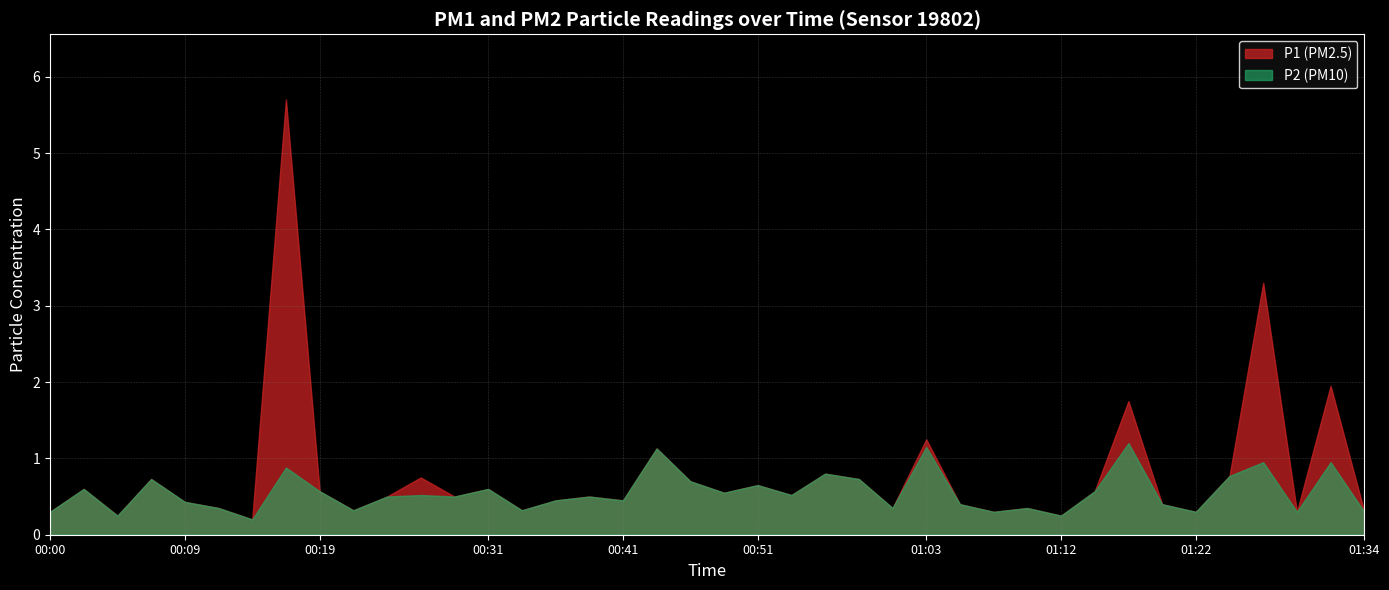

Which category has the lowest value across all series?

00:14